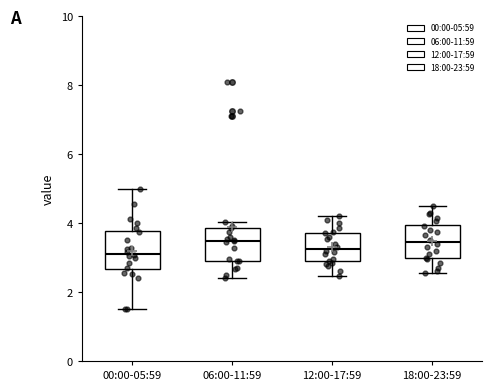

Reading left to right, transcribe this box plot: for each box, give where its median line is, the range the box spans, and where its two whiskers end, as read against the y-axis. The values are not printed on the chart, so give them approximately, as read against the axis.

00:00-05:59: median 3.2, box 2.6 to 3.8, whiskers 1.6 to 5.0
06:00-11:59: median 3.4, box 3.0 to 3.8, whiskers 2.4 to 4.0
12:00-17:59: median 3.2, box 2.8 to 3.8, whiskers 2.4 to 4.2
18:00-23:59: median 3.4, box 3.0 to 4.0, whiskers 2.6 to 4.6